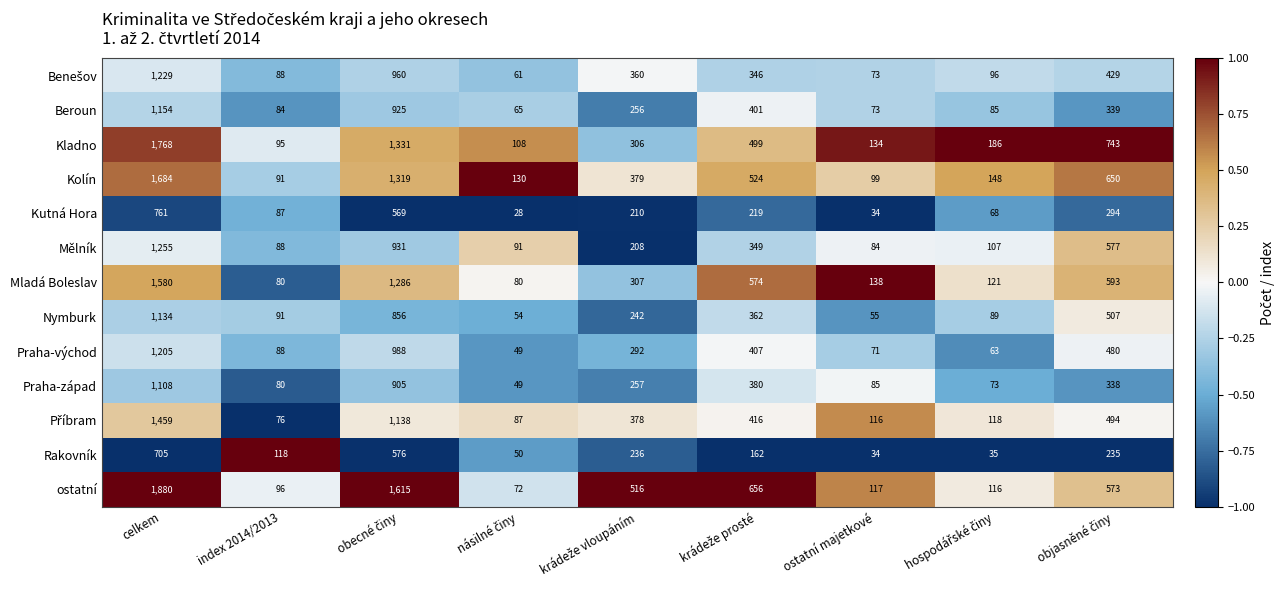

The value of Nymburk at celkem is 1134. True or false?

True